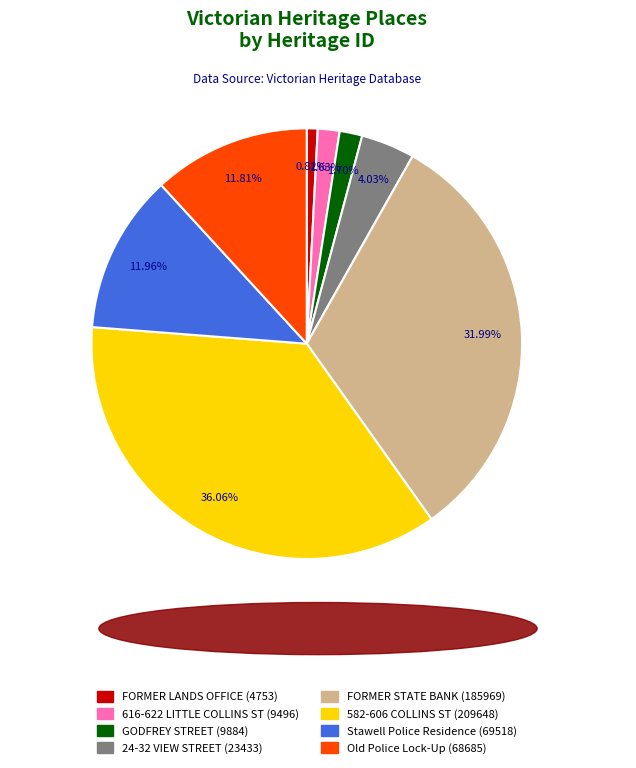

Is there any slice that represents more than half of the pie?

No